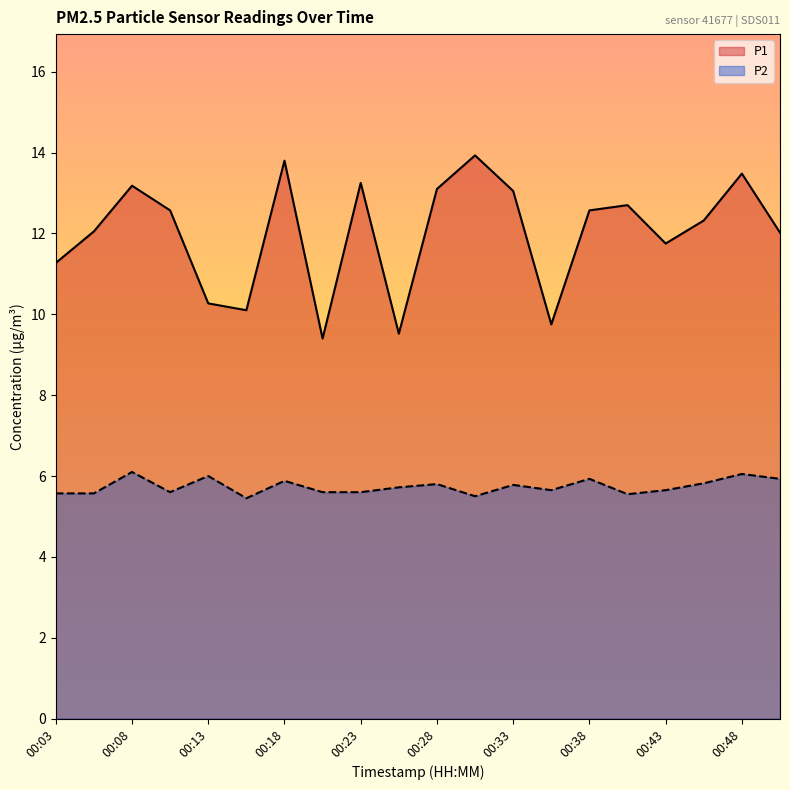

Which label corresponds to the smallest value in the chart?

00:16